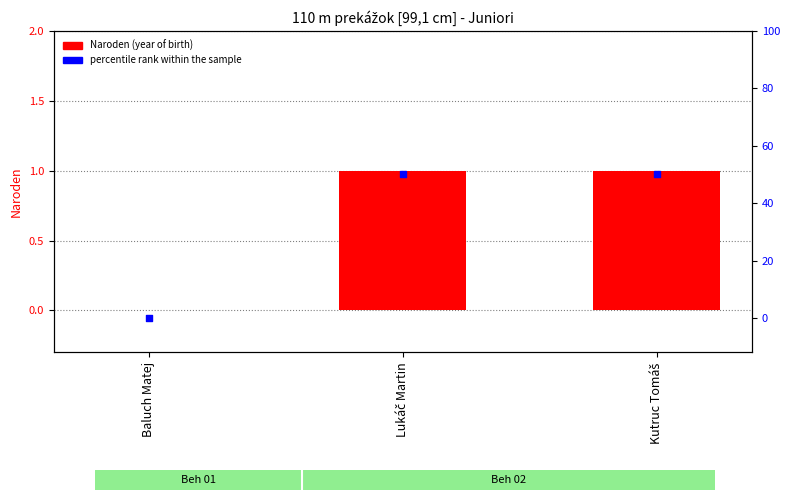

Which series has the widest spread of Y values?

percentile rank within the sample